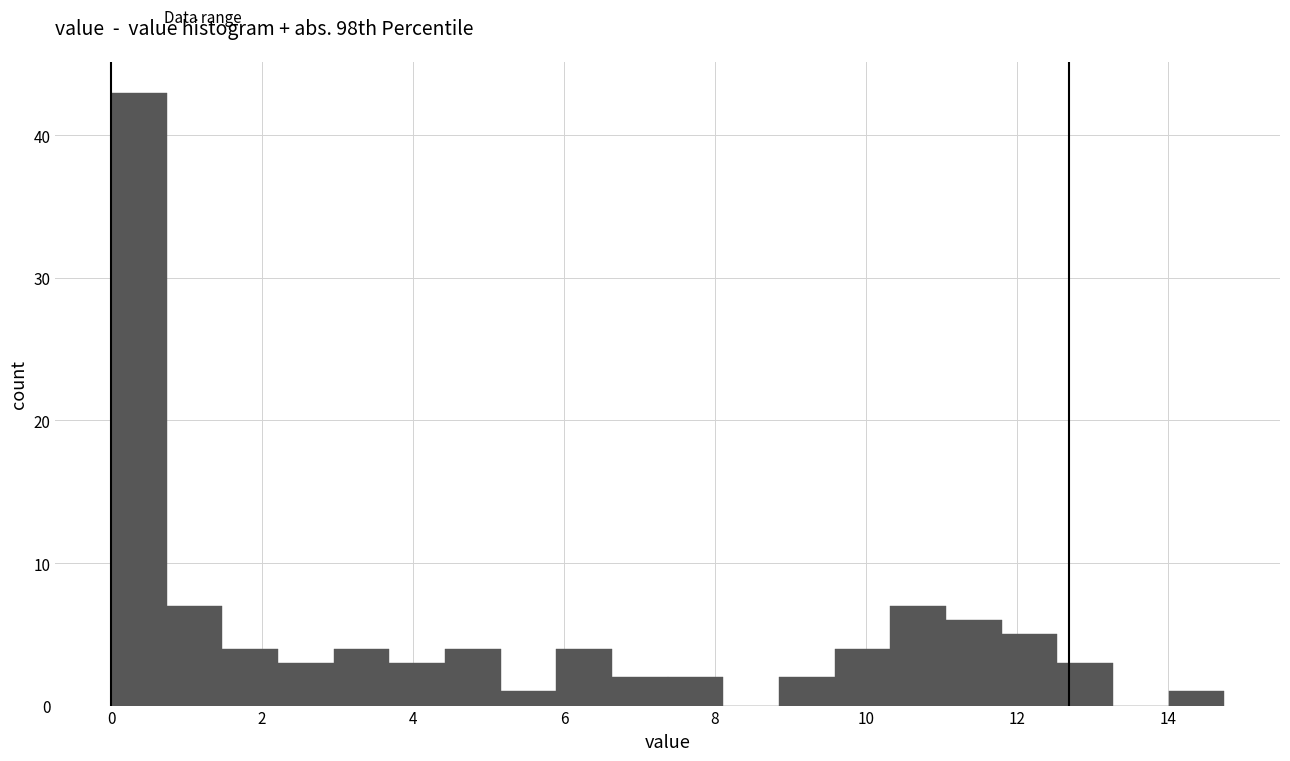

Around what value on the x-axis is the tallest bar? Give the approximate position of its centre, as read against the axis.

0.4